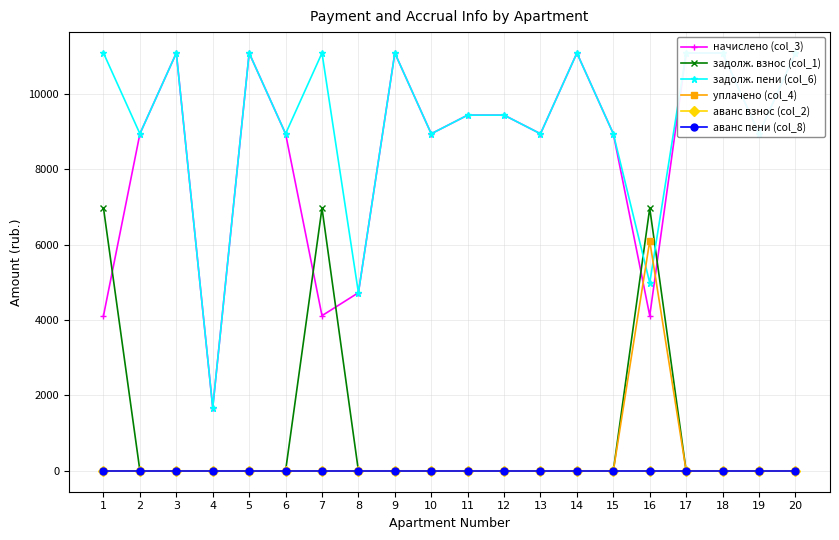

What is the sum of the задолж. пени (col_6) values at 9 and 7?

22181.2